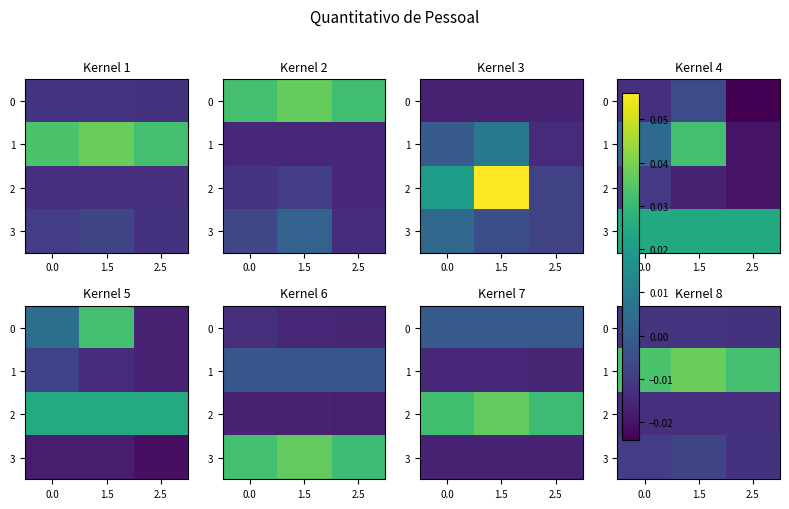

Rank the series at 1.5 from lowest to highest value.

2, 0, 3, 1